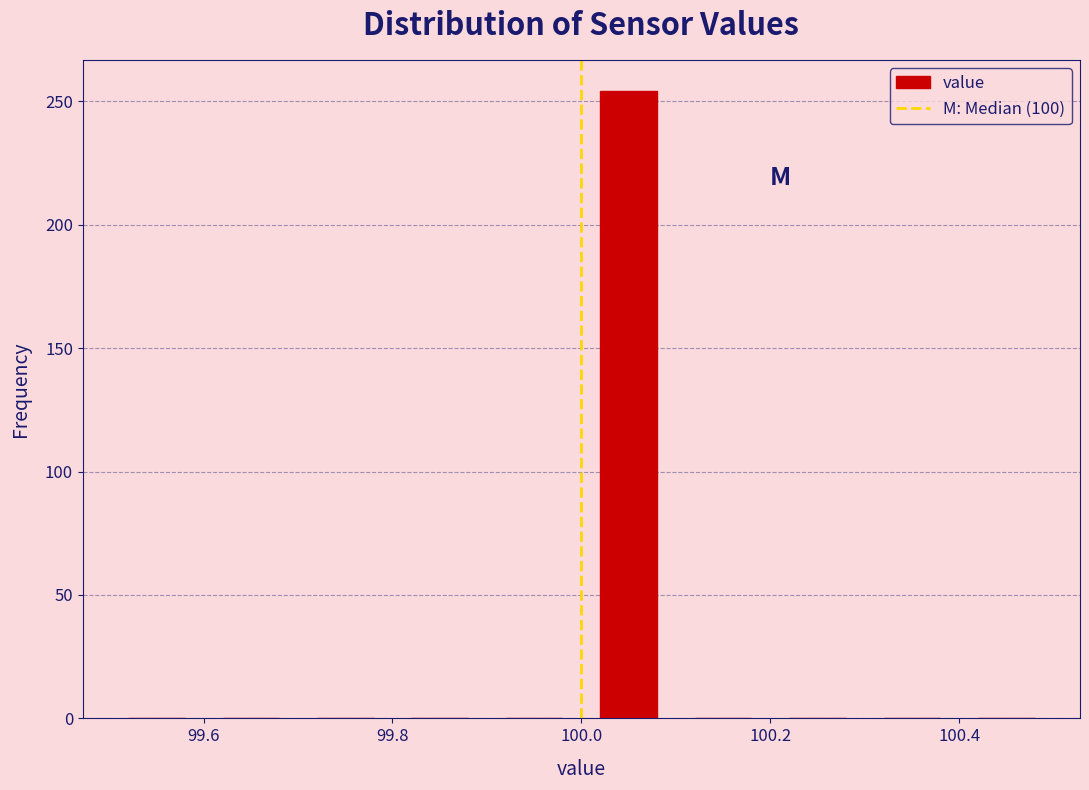

What is the height of the bar covering 100.0 to 100.1 on the x-axis? The values are not printed on the chart, so give them approximately, as read against the axis.

255